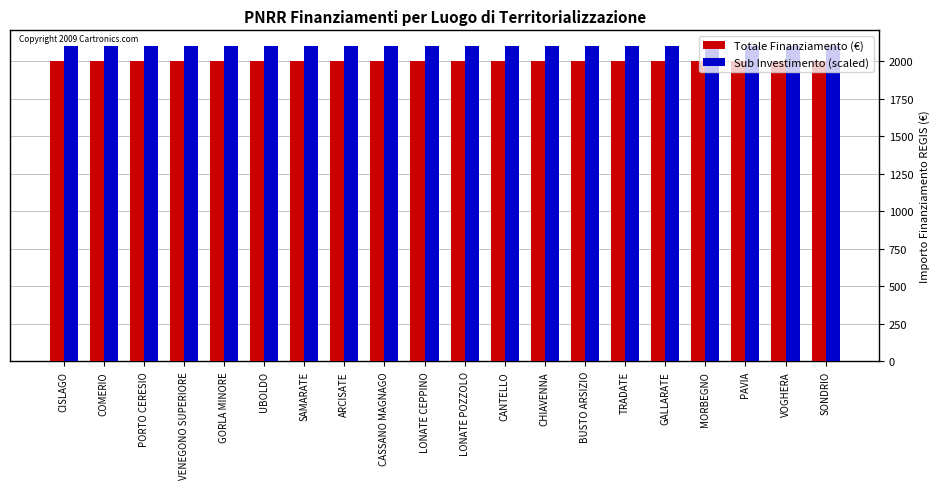

The value of Sub Investimento (scaled) at PORTO CERESIO is 2900. True or false?

False